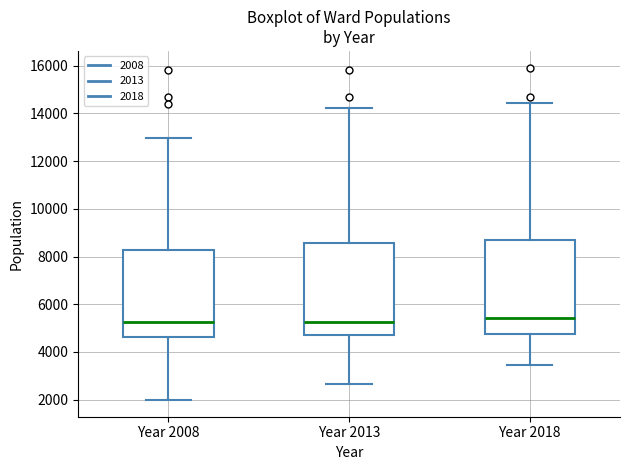

Reading left to right, transcribe this box plot: for each box, give where its median line is, the range the box spans, and where its two whiskers end, as read against the y-axis. The values are not printed on the chart, so give them approximately, as read against the axis.

Year 2008: median 5200, box 4600 to 8200, whiskers 2000 to 13000
Year 2013: median 5200, box 4800 to 8600, whiskers 2600 to 14200
Year 2018: median 5400, box 4800 to 8600, whiskers 3400 to 14400